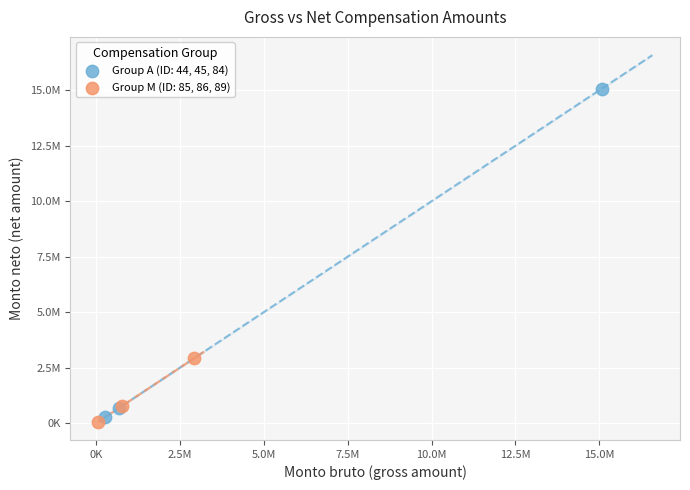

Which series has the widest spread of Y values?

Group A (ID: 44, 45, 84)